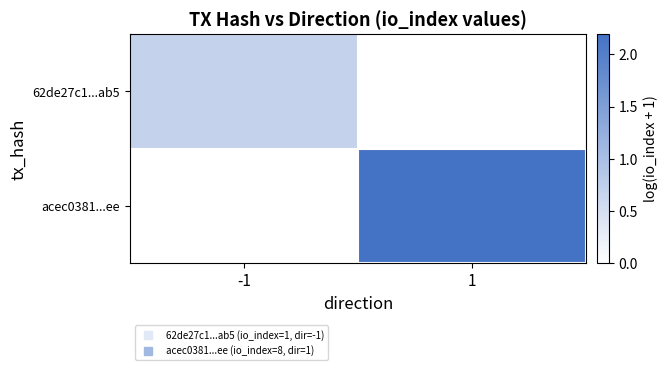

Reading left to right, extract all data points from this chart.

62de27c1...ab5: -1=0.7	1=0.0
acec0381...ee: -1=0.0	1=2.2